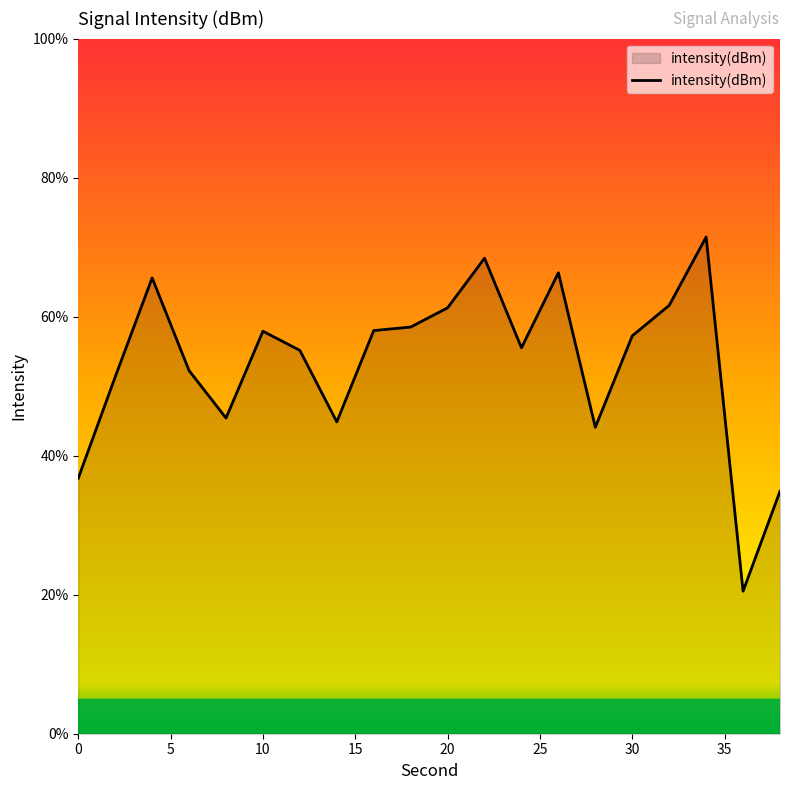

What is the greatest value displayed?

71.5